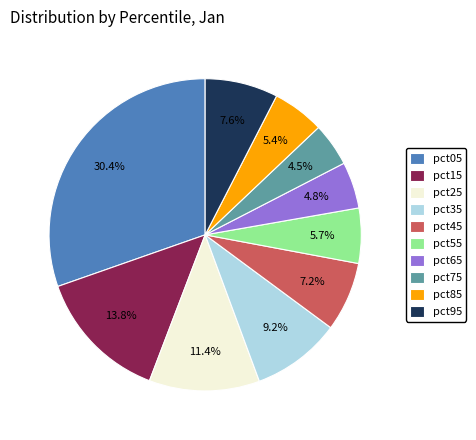

Which slice is the largest?

pct05